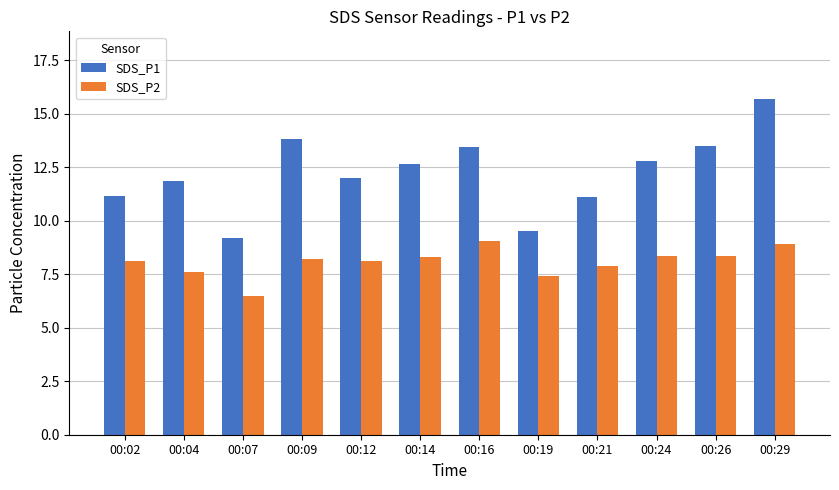

At which category is the sum across all series the highest?

00:29